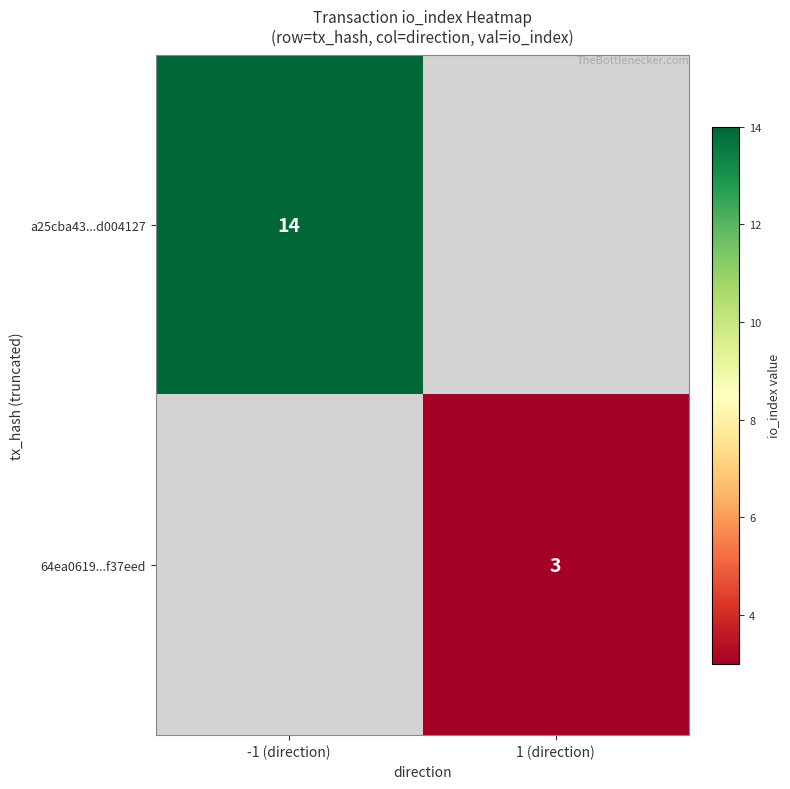

At which category does the chart reach its peak across all series?

-1 (direction)